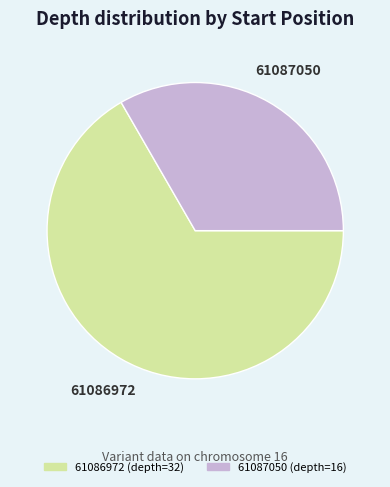

True or false: 61086972 accounts for 52% of the total.

False